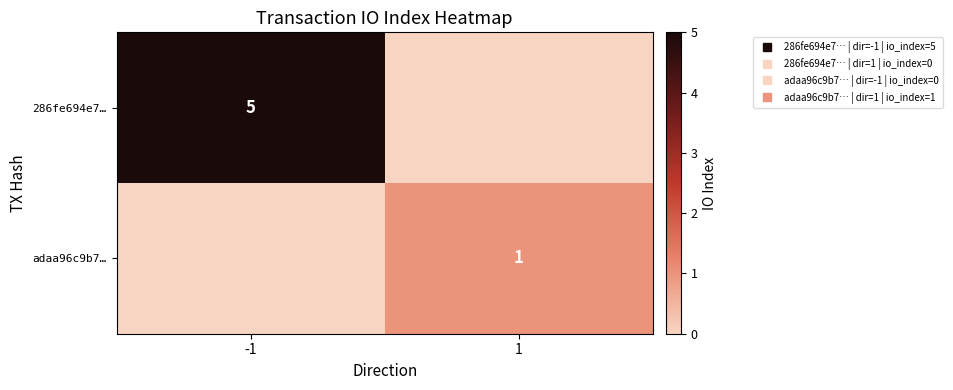

List the labels in order of adaa96c9b7… value, largest first.

1, -1